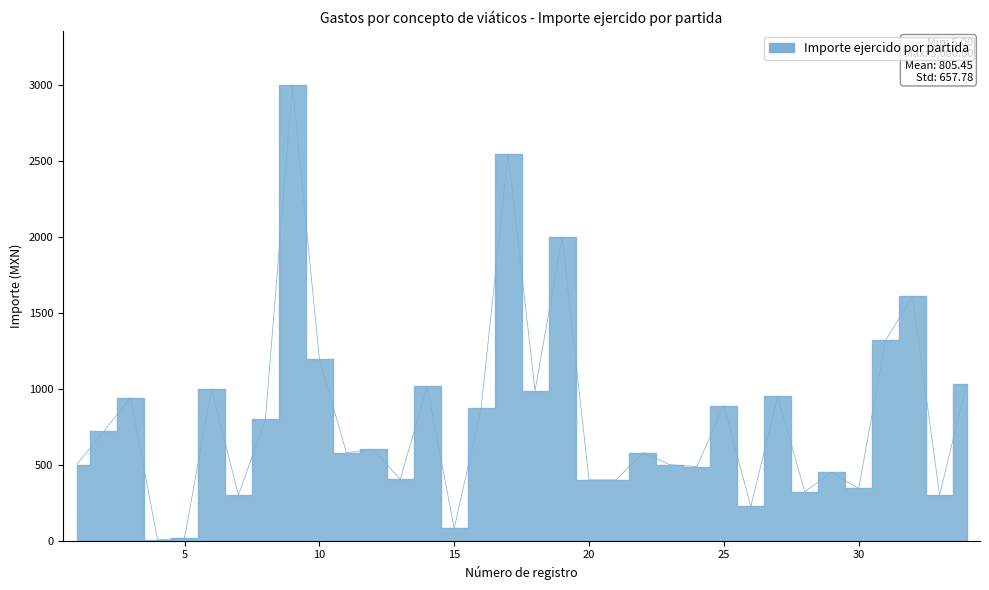

What is the value of the 28th point from the left?

322.0